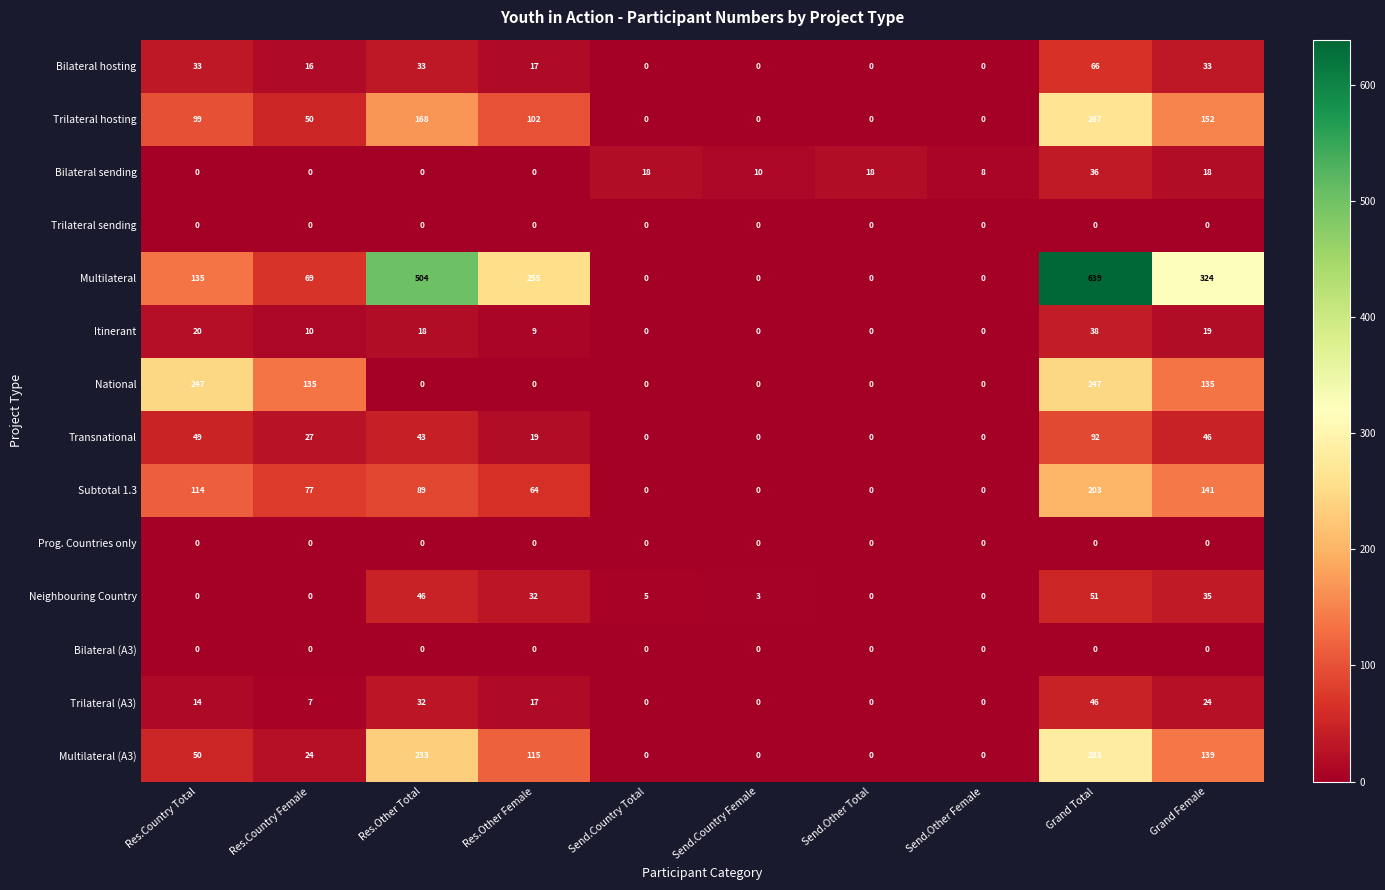

What is the difference between the maximum and minimum values in the Bilateral hosting series?

66